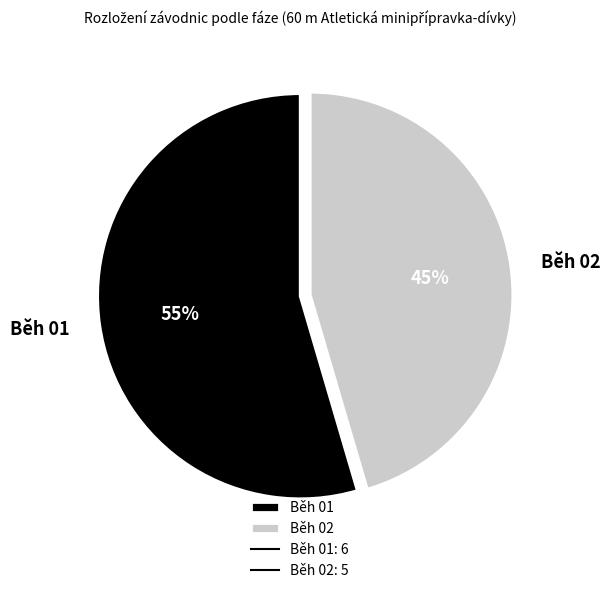

The Běh 02 slice represents 45% of the pie. True or false?

True